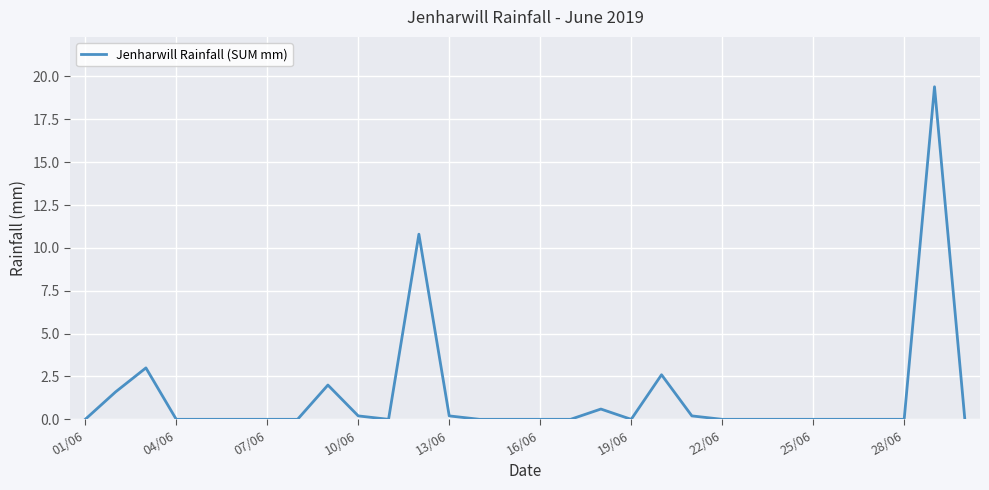

How many lines are shown in the chart?

1